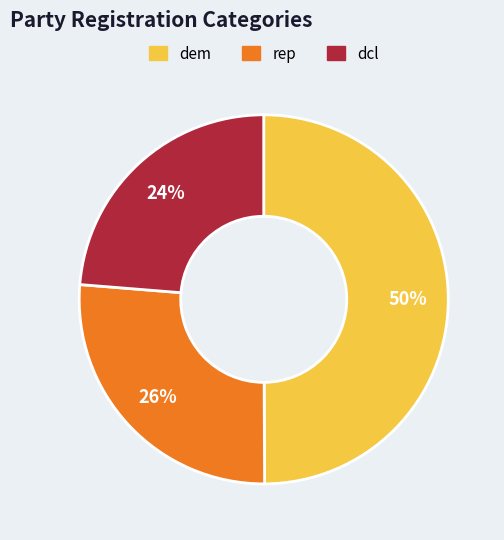

The dcl slice represents 24% of the pie. True or false?

True